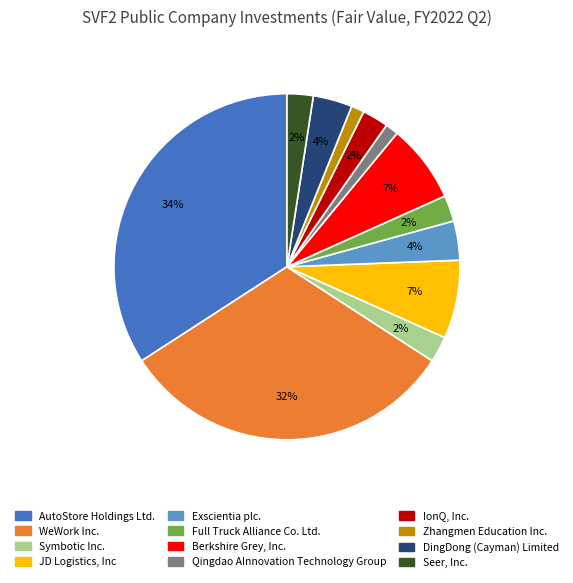

Combined, do Symbotic Inc. and IonQ, Inc. account for over 50%?

No